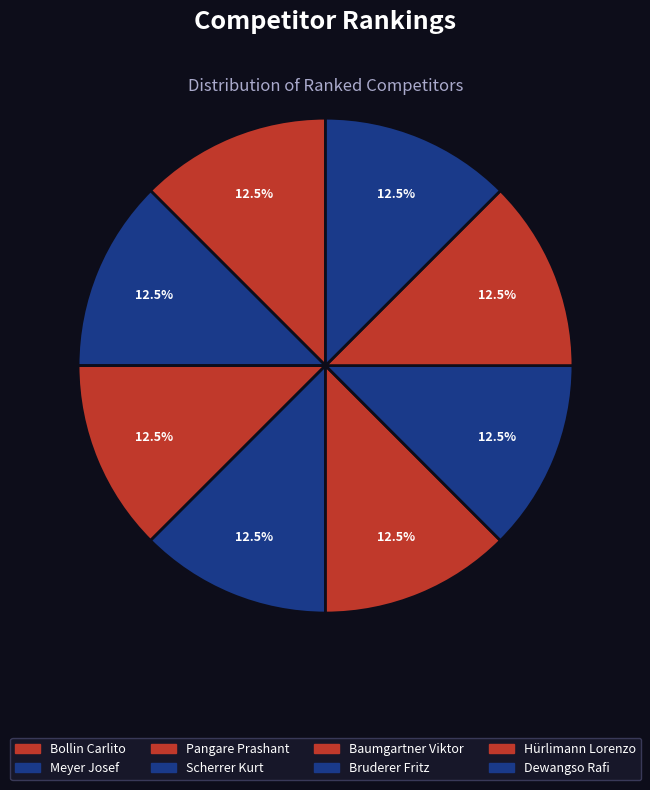

The Bruderer Fritz slice represents 26% of the pie. True or false?

False